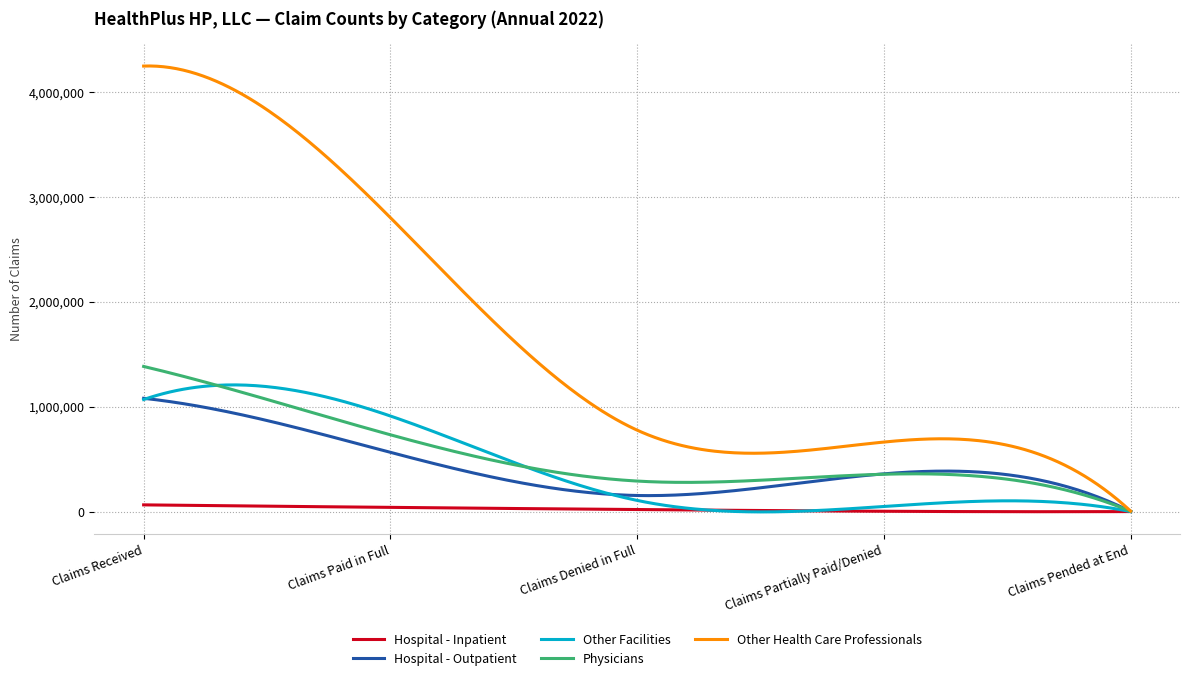

How many lines are shown in the chart?

5